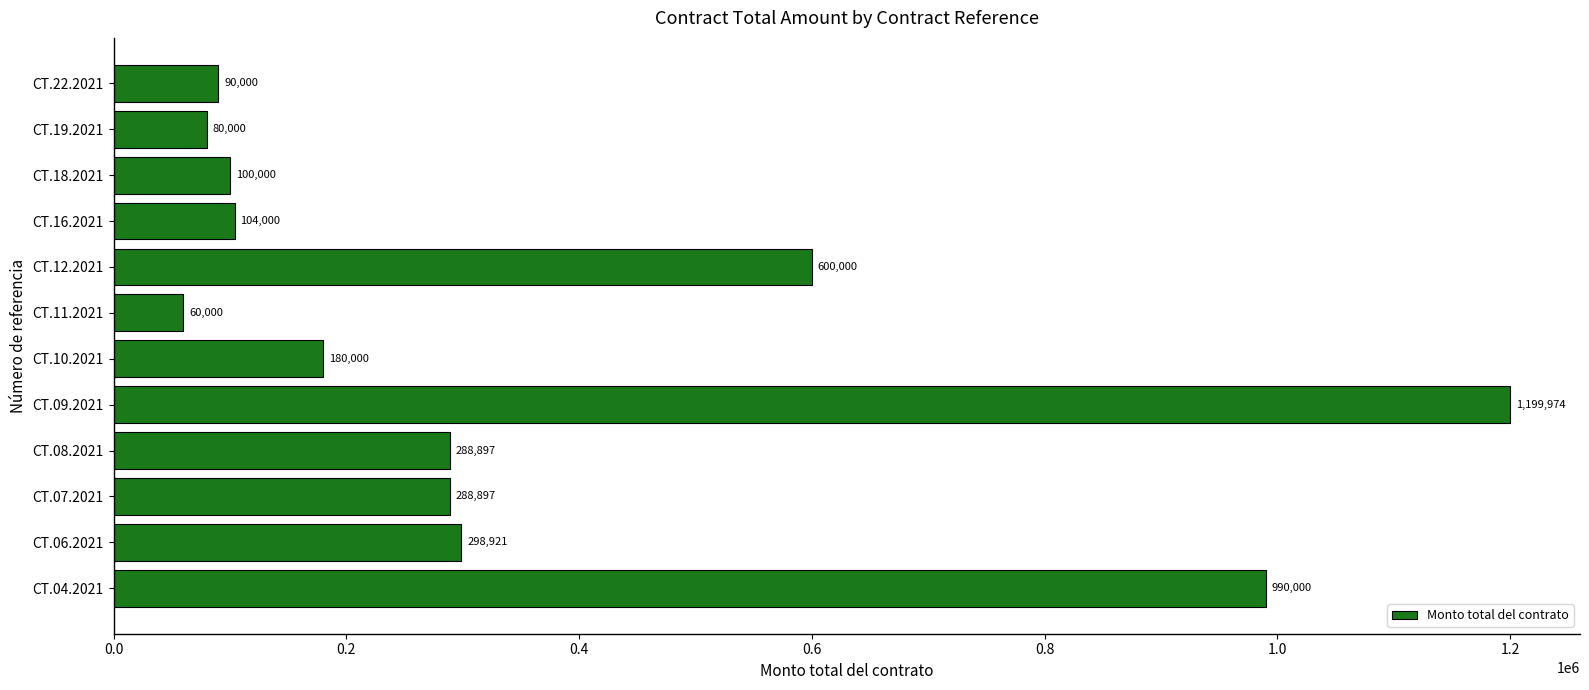

Is it true that the value at CT.09.2021 is 1199973.6?

True